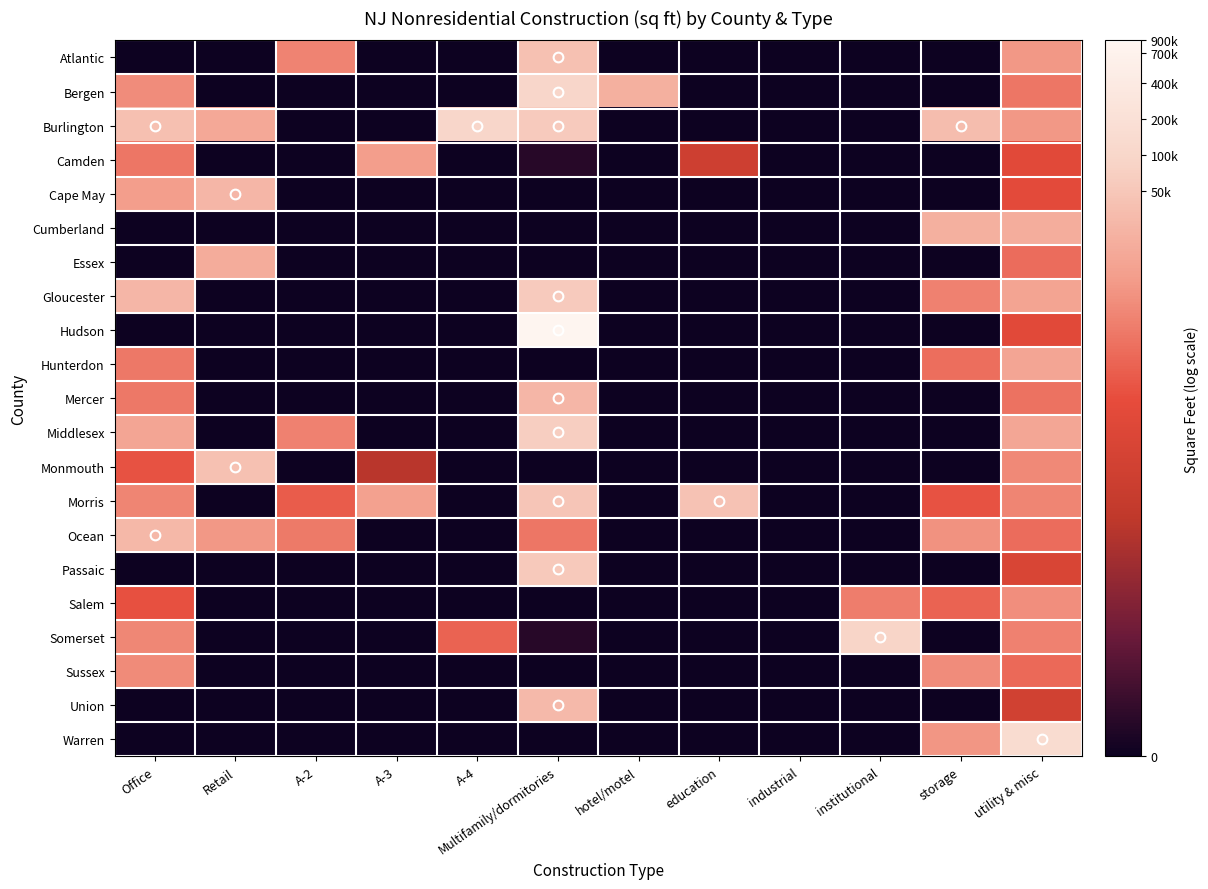

How many distinct data groups are displayed?

21